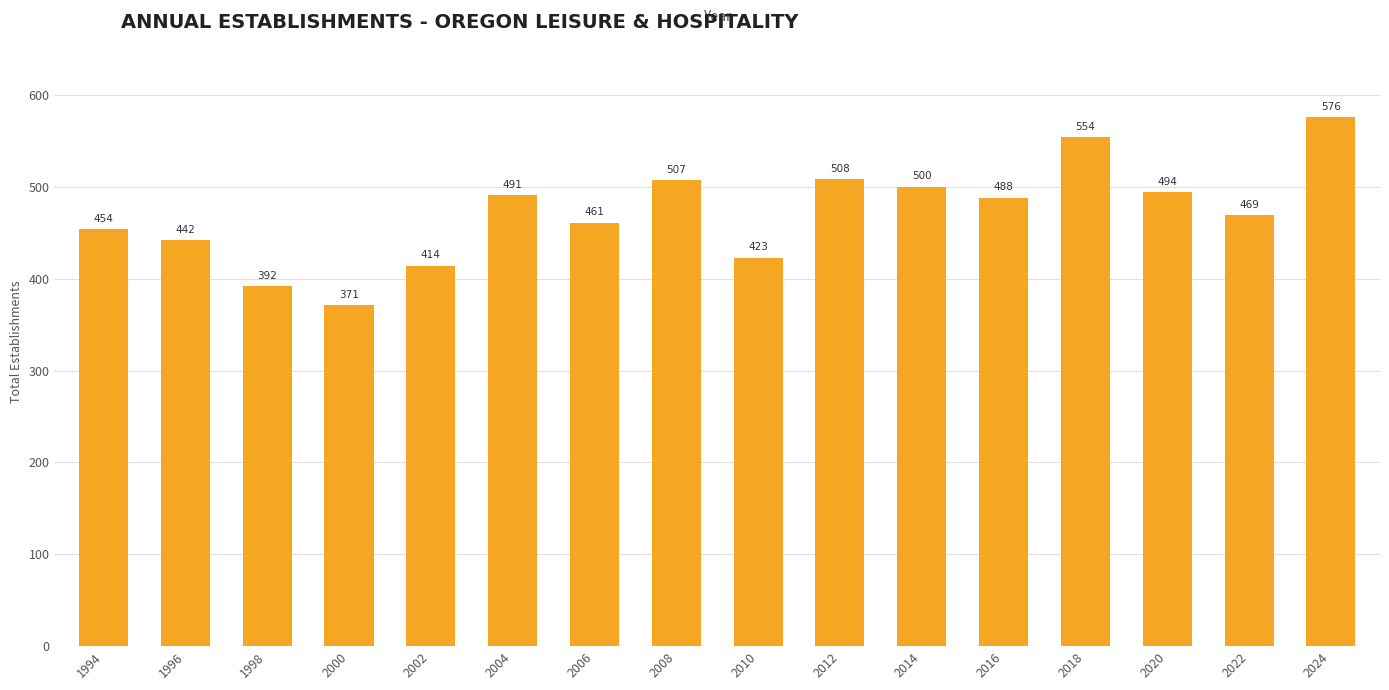

Read the value at 1994, to the nearest 10.

450